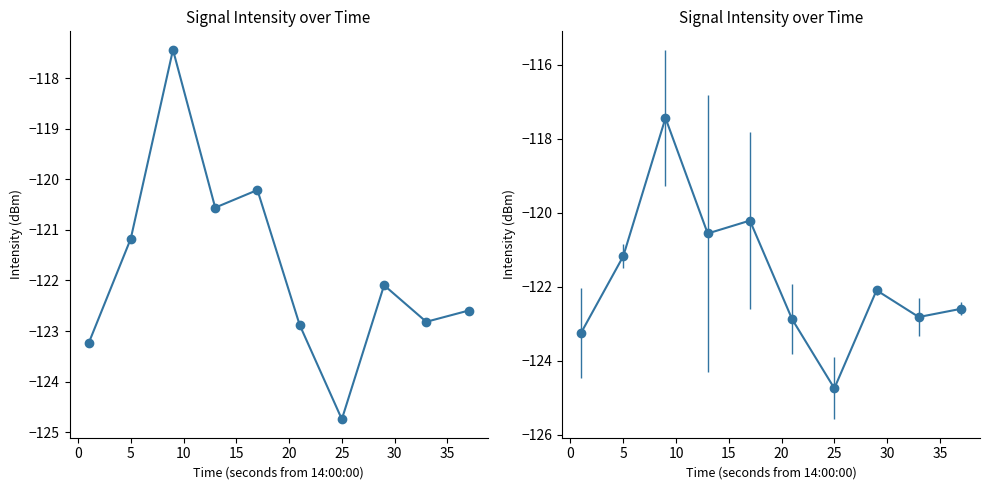

Count the number of data series in this chart.

1